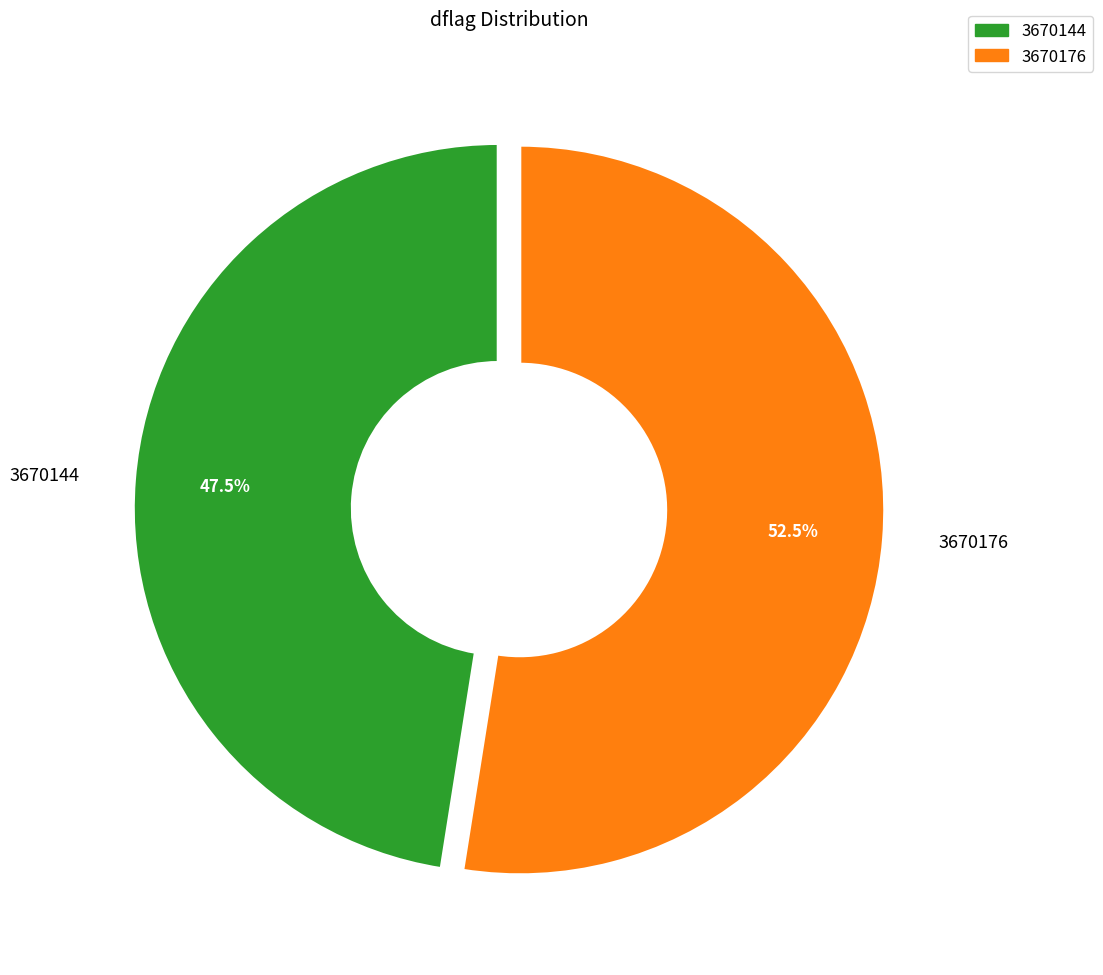

Is it true that 3670144 is 56% of the pie?

False